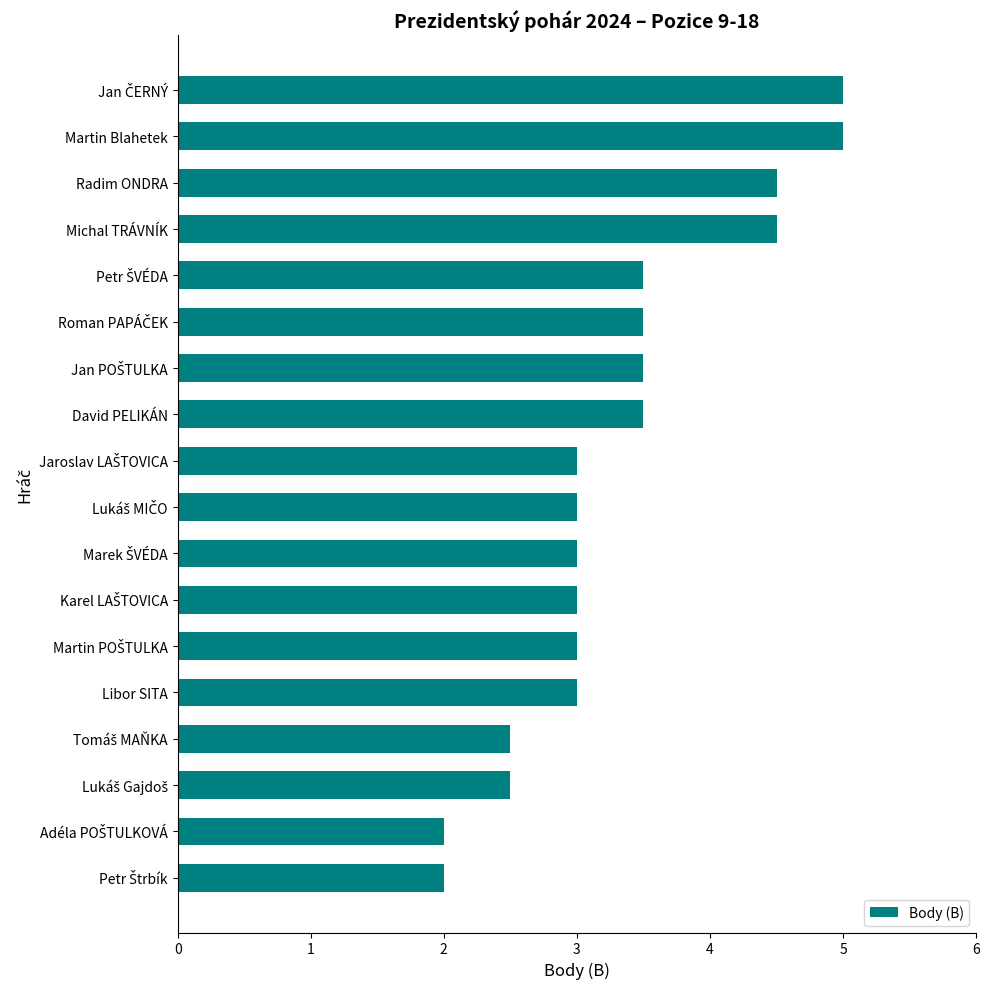

Is it true that the value at Michal TRÁVNÍK is 1.8?

False